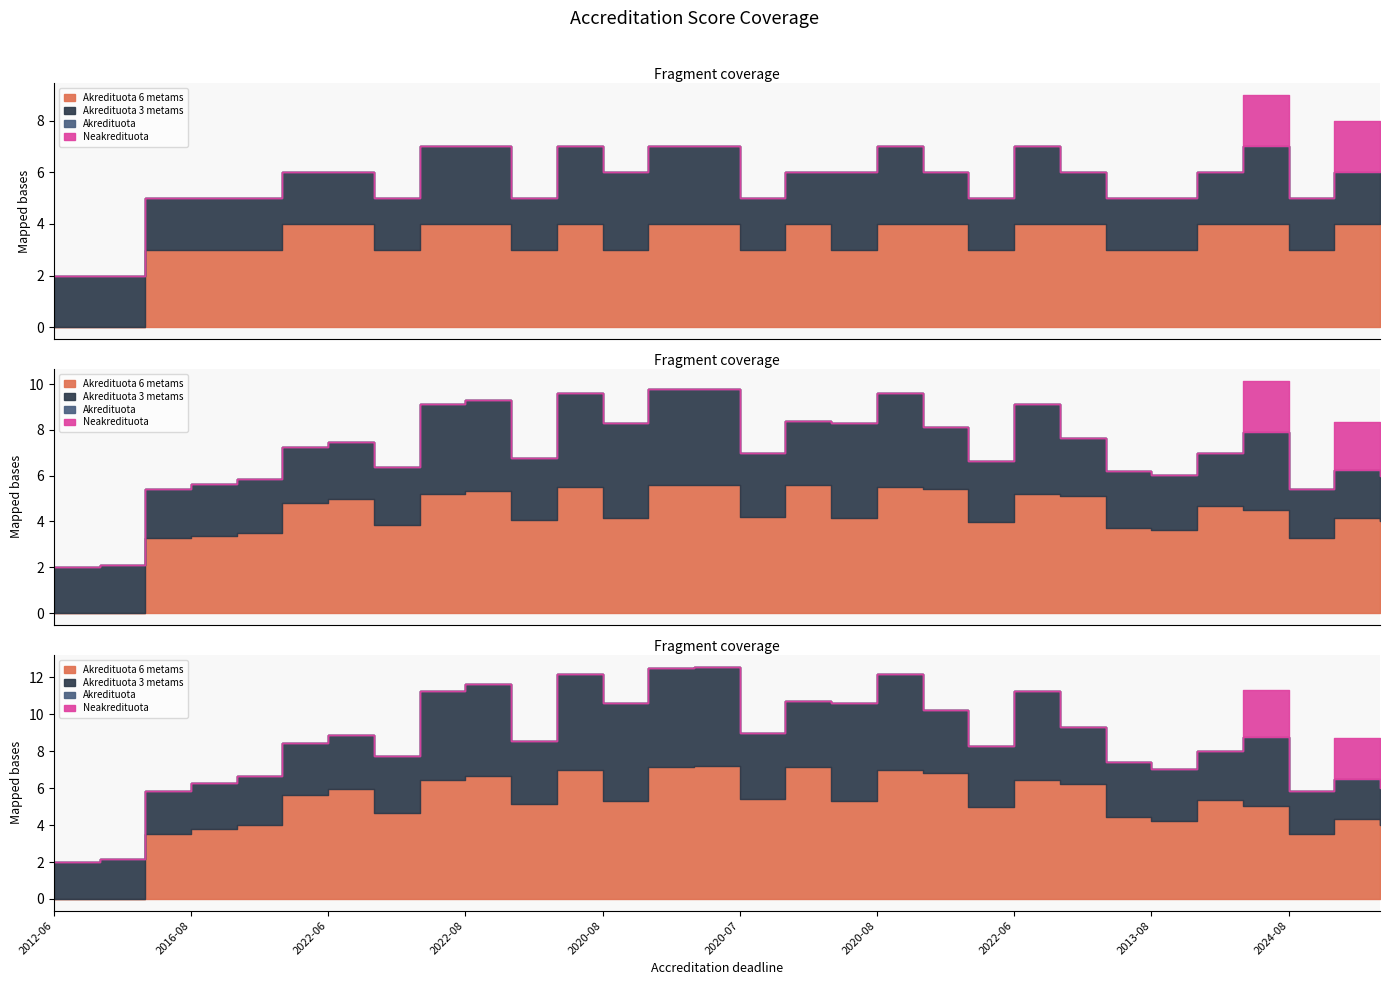

Between 2016-08-31 and 2024-08-31, which series saw the biggest shift?

Akredituota 6 metams